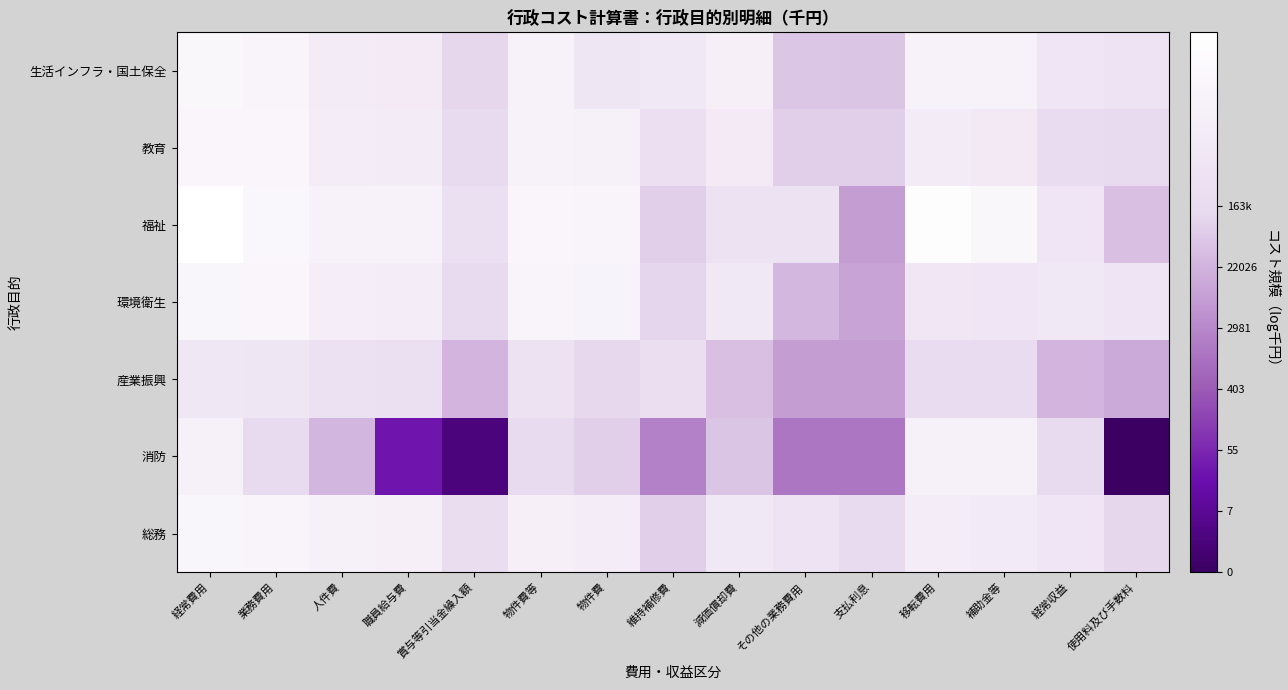

What is the difference between the highest and lowest values at 維持補修費?

6.2